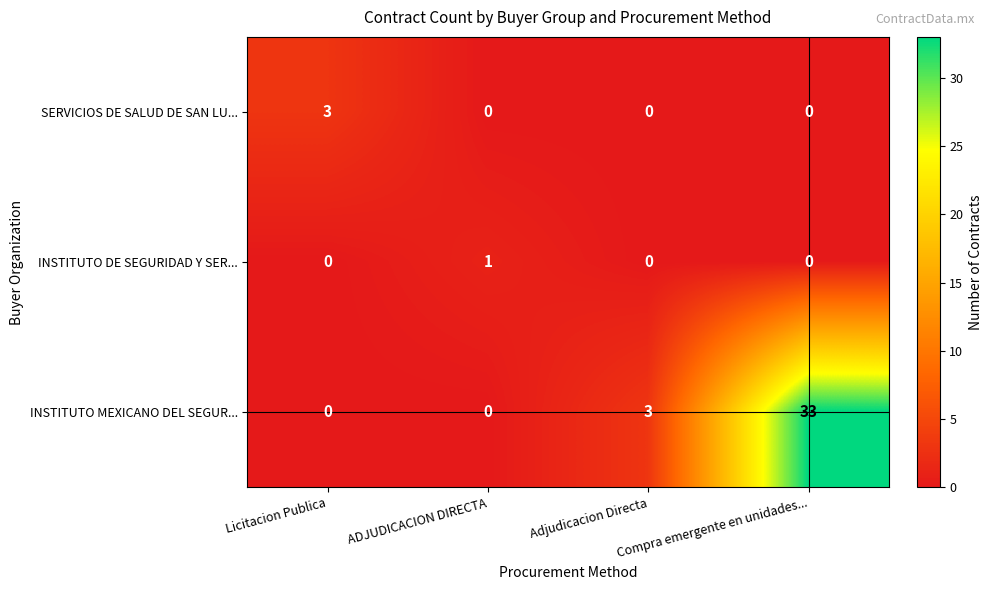

What is the difference between the second highest and second lowest values in the INSTITUTO MEXICANO DEL SEGUR... series?

3